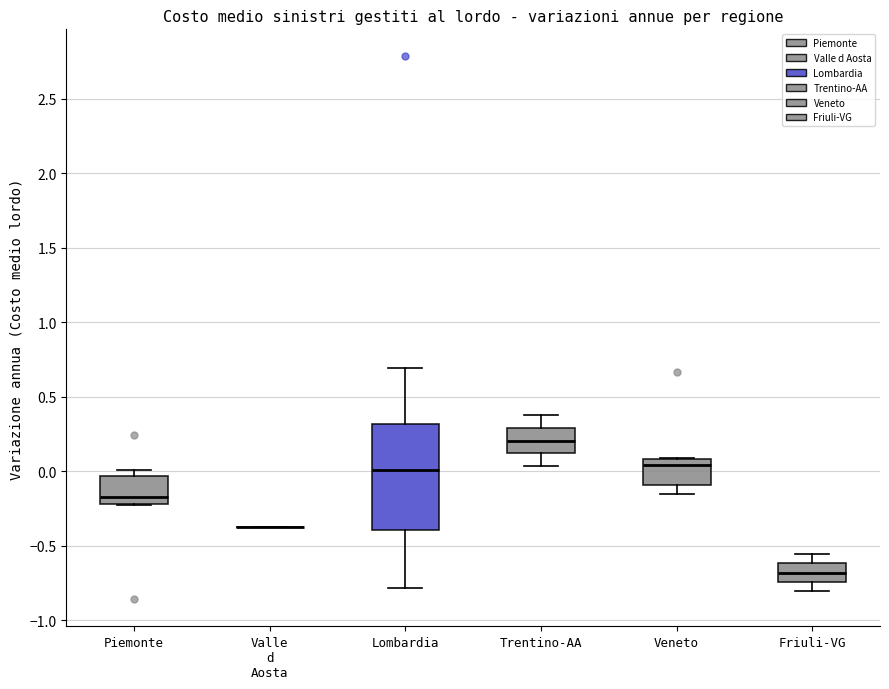

Which box is the tallest, from its lower edge to its upper edge?

Lombardia